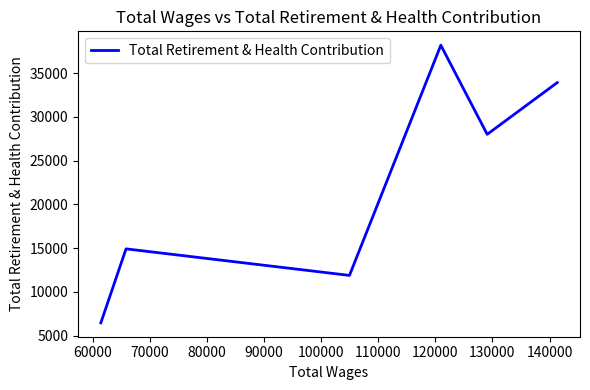

How many interior local peaks (higher than both neighbors) does the data have?

2